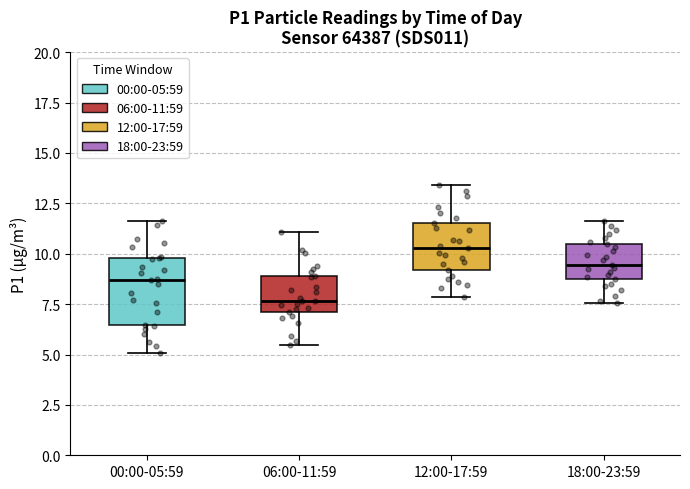

Comparing the boxes themselves (not the whiskers), which one is the tallest?

00:00-05:59